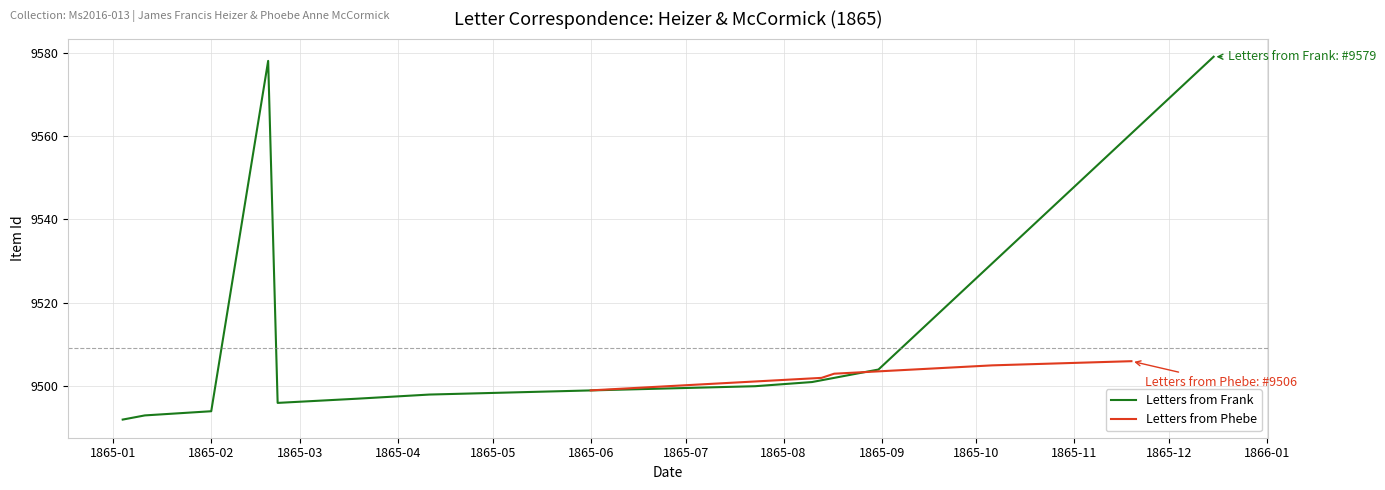

Does the chart have visible grid lines?

Yes